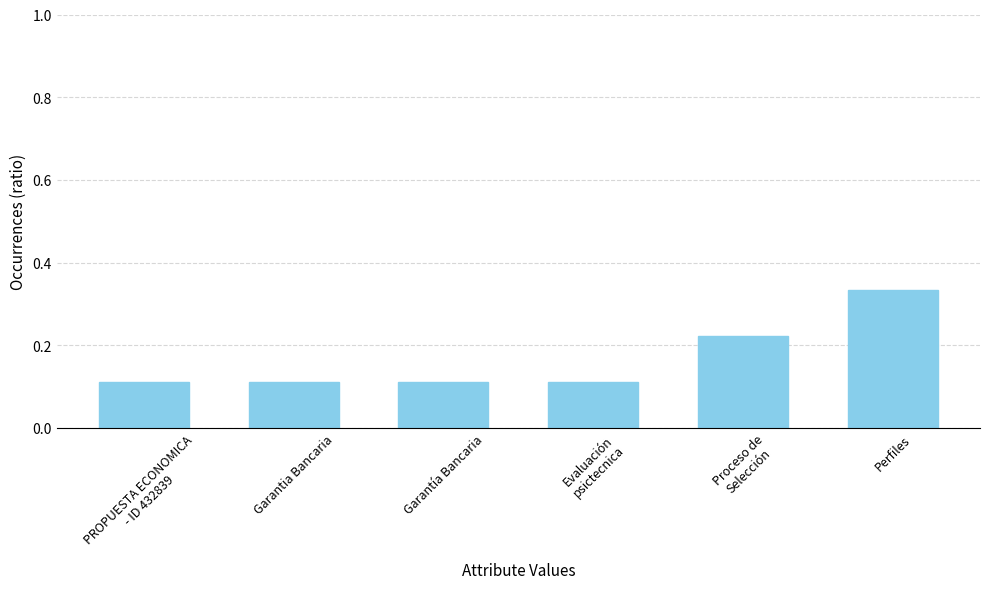

What is the label of the 4th bar from the right?

Garantía Bancaria